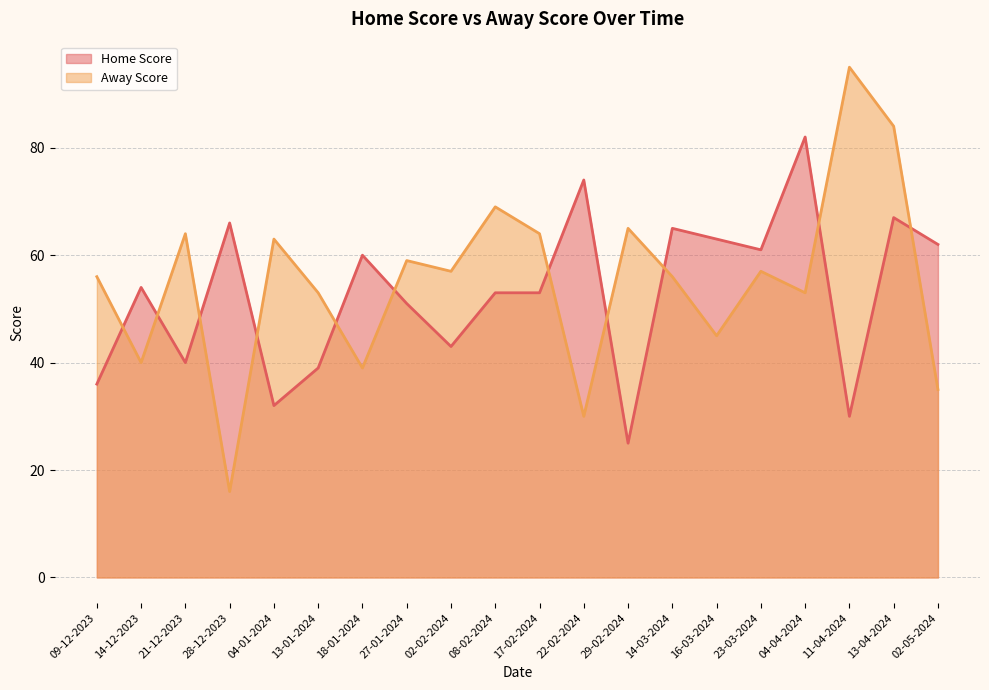

After their last crossing, which series has the higher values: Away Score or Home Score?

Home Score